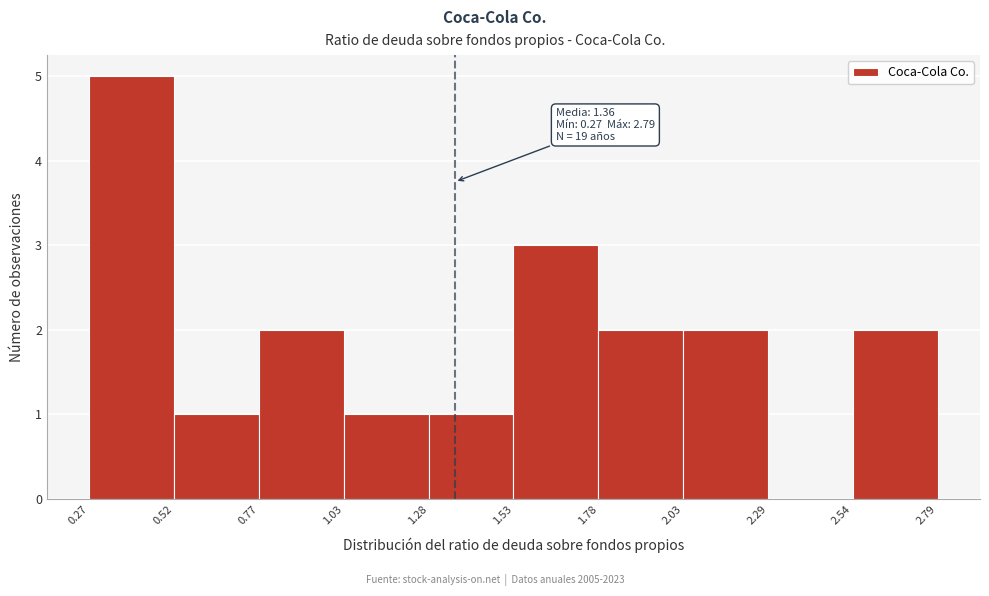

Over which range of the x-axis is the bar tallest?

0.27 to 0.52